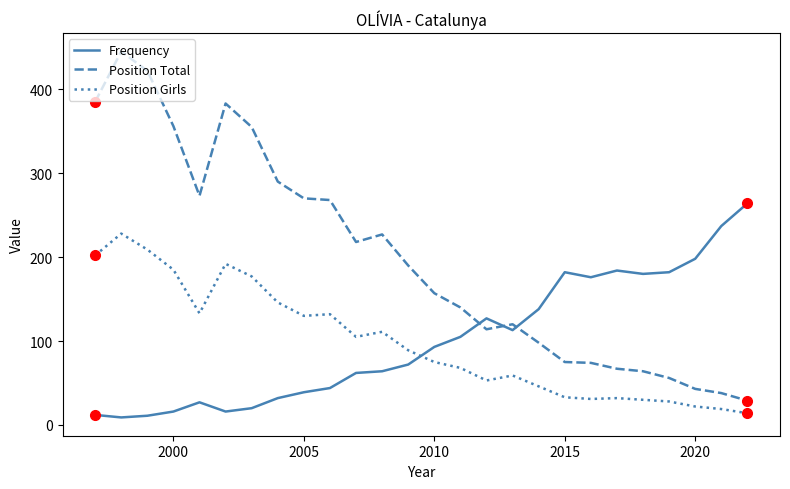

Which series has the widest spread of values?

Position Total